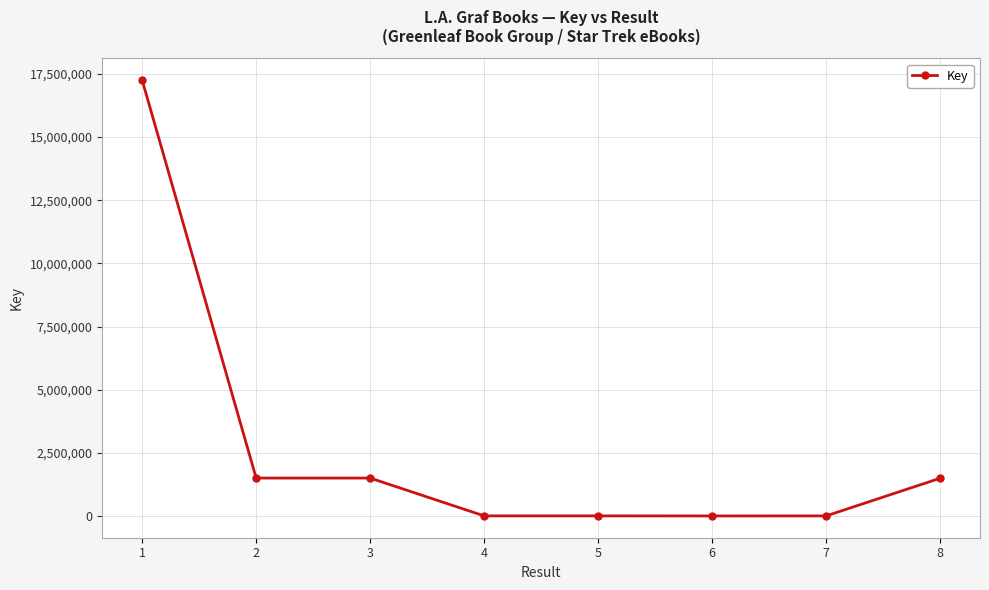

What value does the data have at 7?

2734